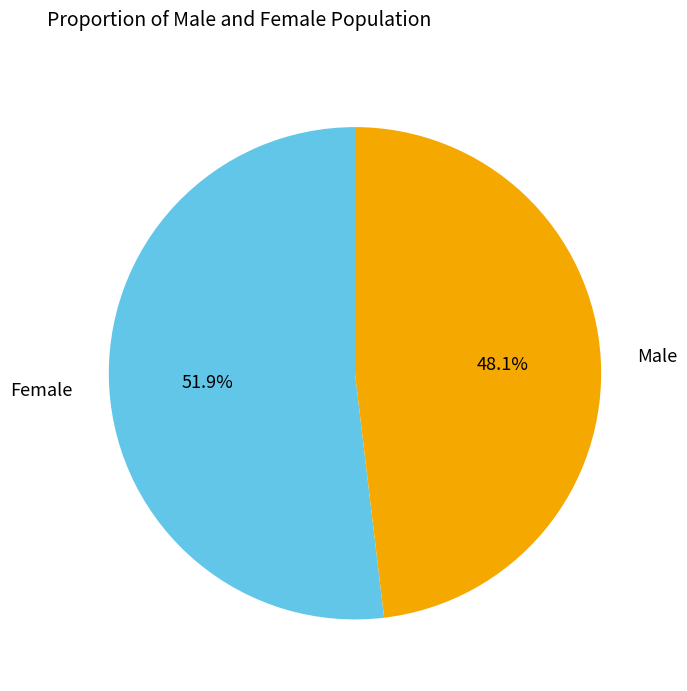

To the nearest percent, what percentage of the pie is Female?

52%